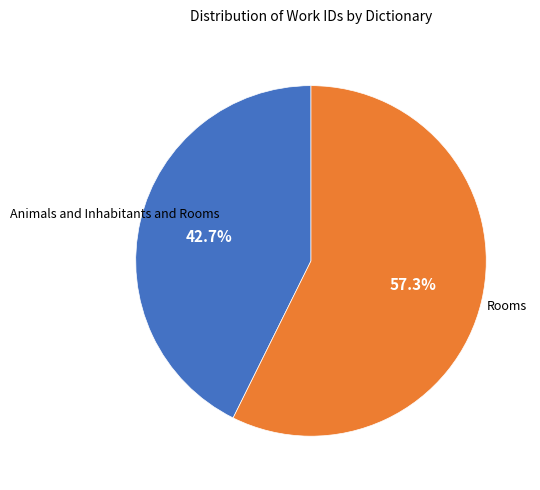

Is there a majority slice in this chart?

Yes